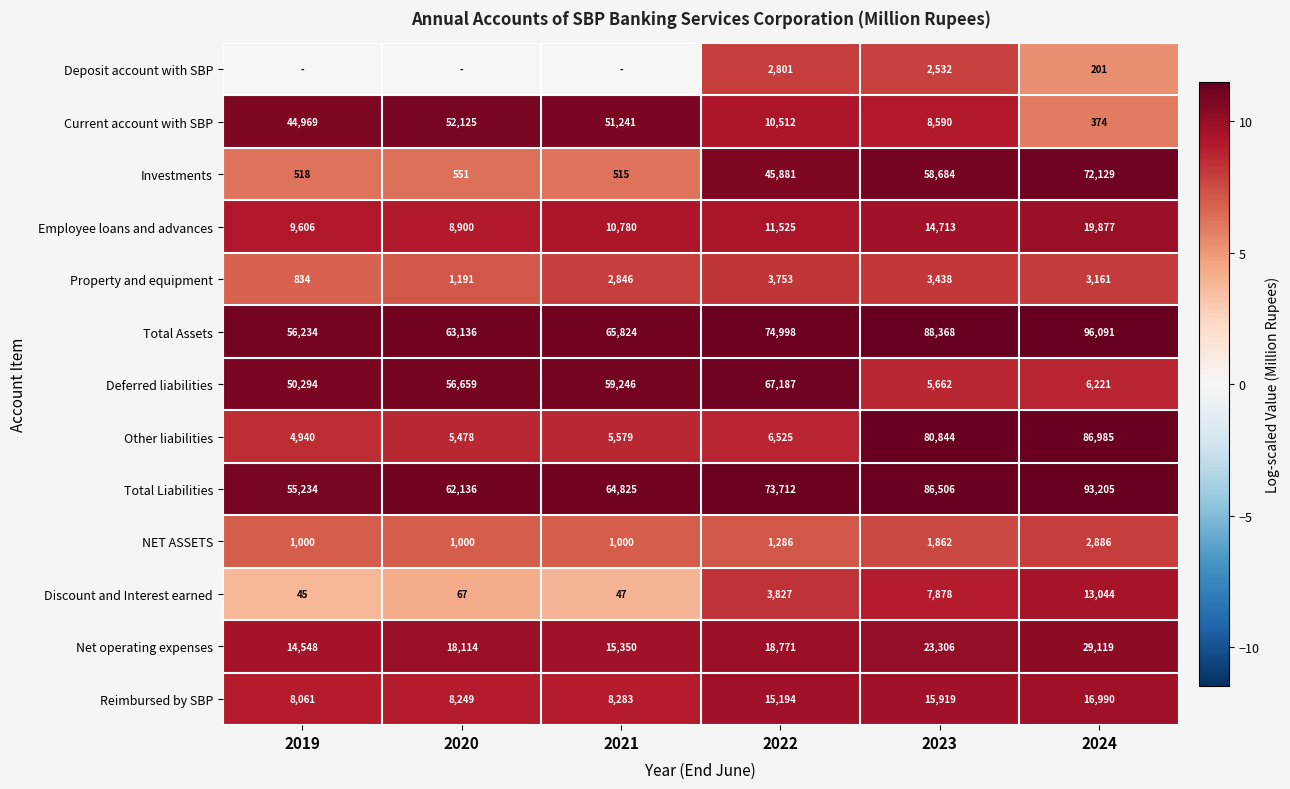

Which series changed the most between 2022 and 2024?

Other liabilities